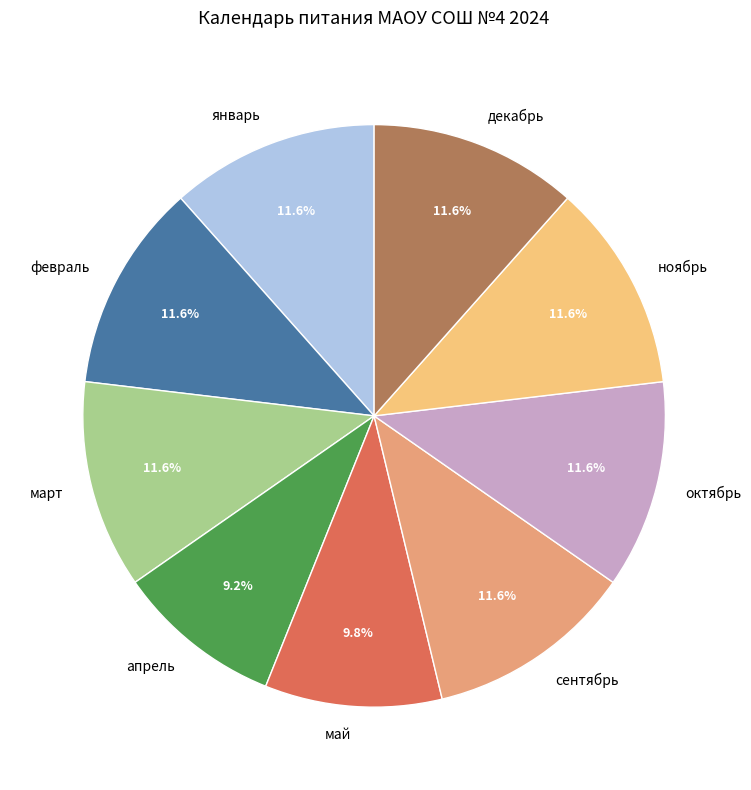

Does any single category account for the majority?

No